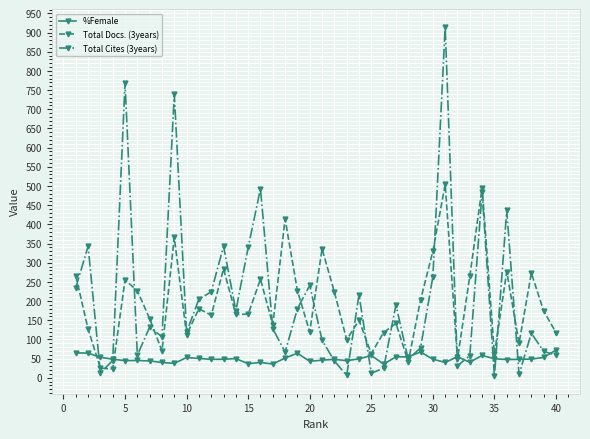

Which series has the widest spread of values?

Total Cites (3years)